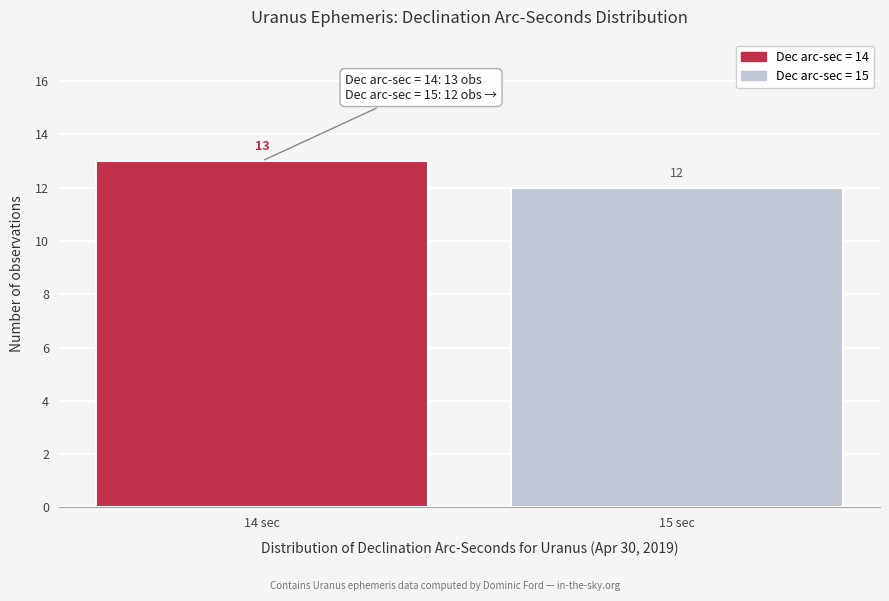

Reading left to right, transcribe all the data shown in this chart.

13	12